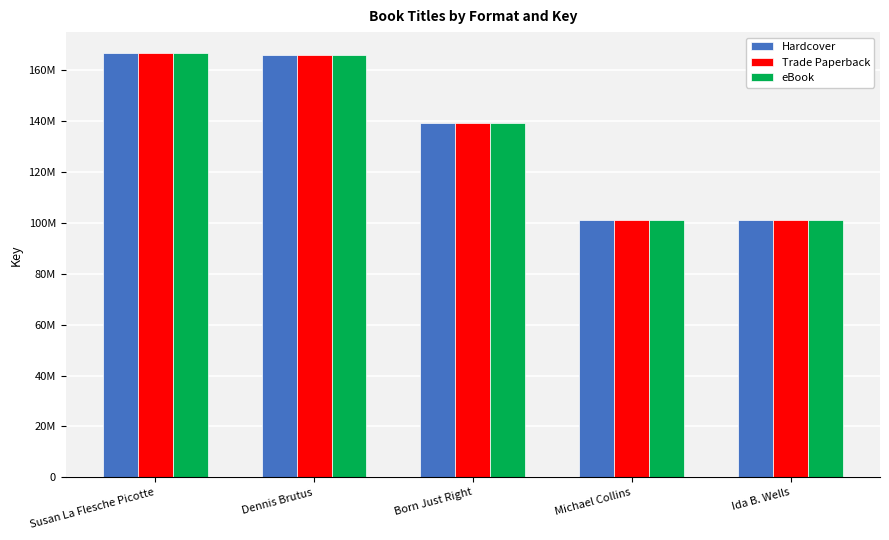

True or false: Hardcover has a value of 101099293 at Ida B. Wells.

True